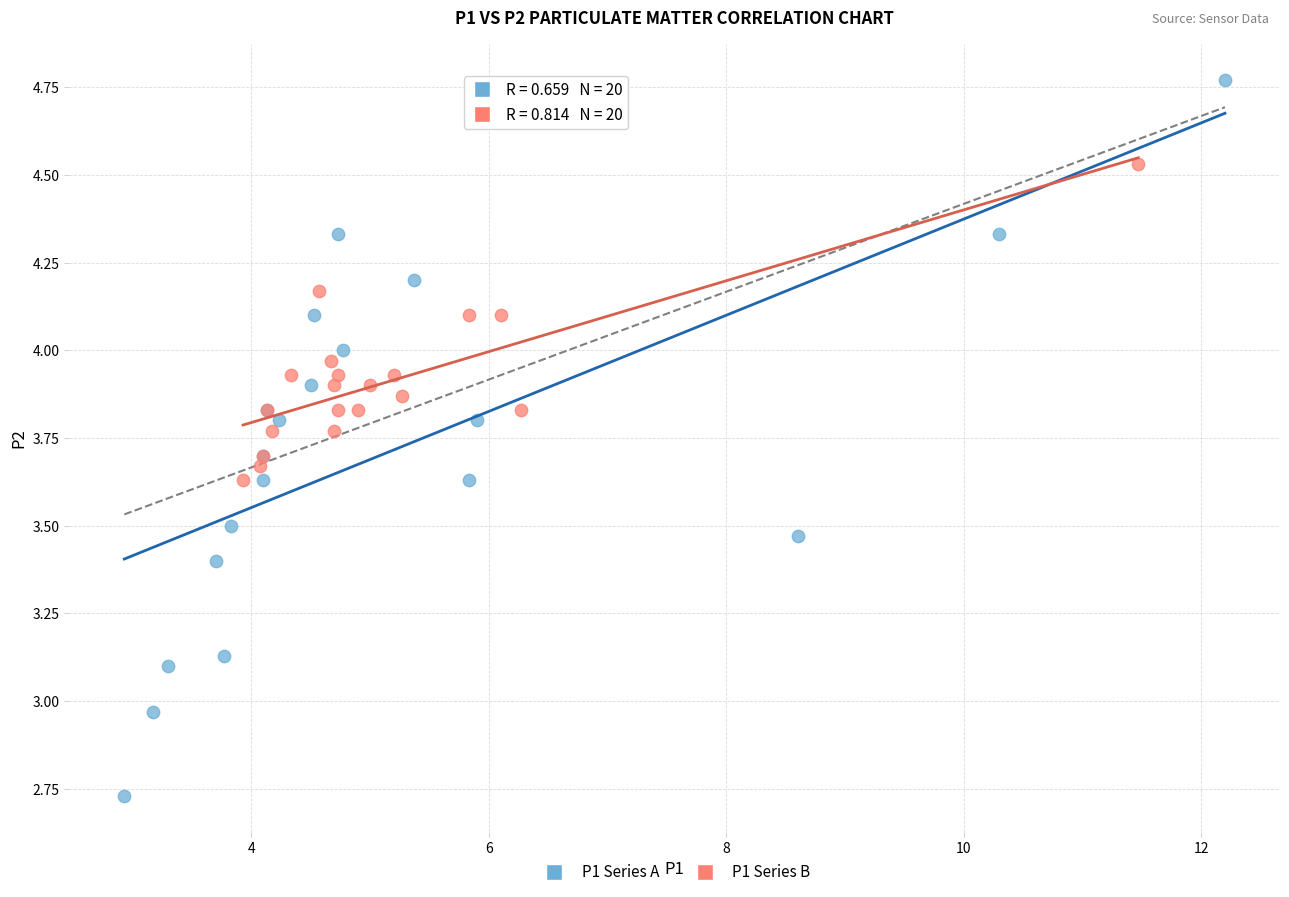

What are all the series names shown in the legend?

P1 Series A, P1 Series B